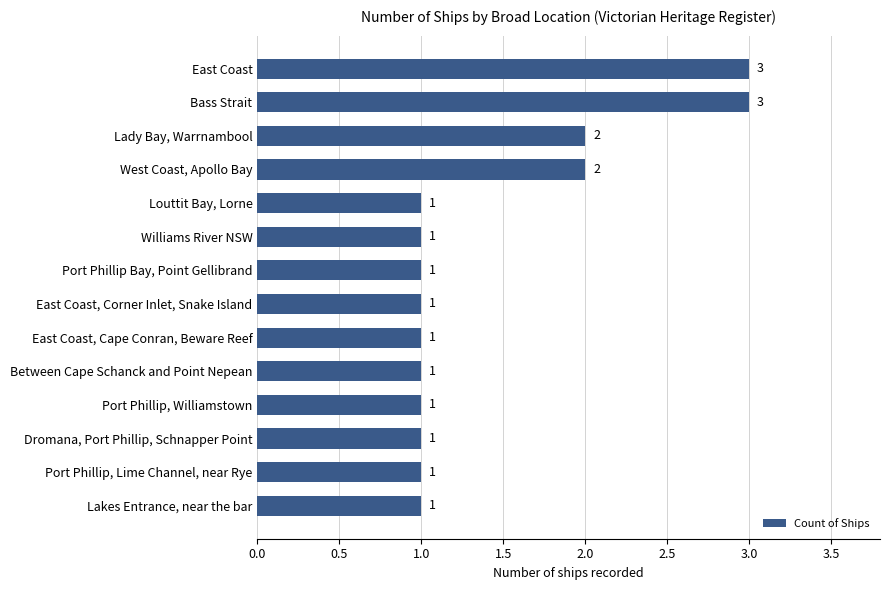

Reading bottom to top, extract all data points from this chart.

1	1	1	1	1	1	1	1	1	1	2	2	3	3